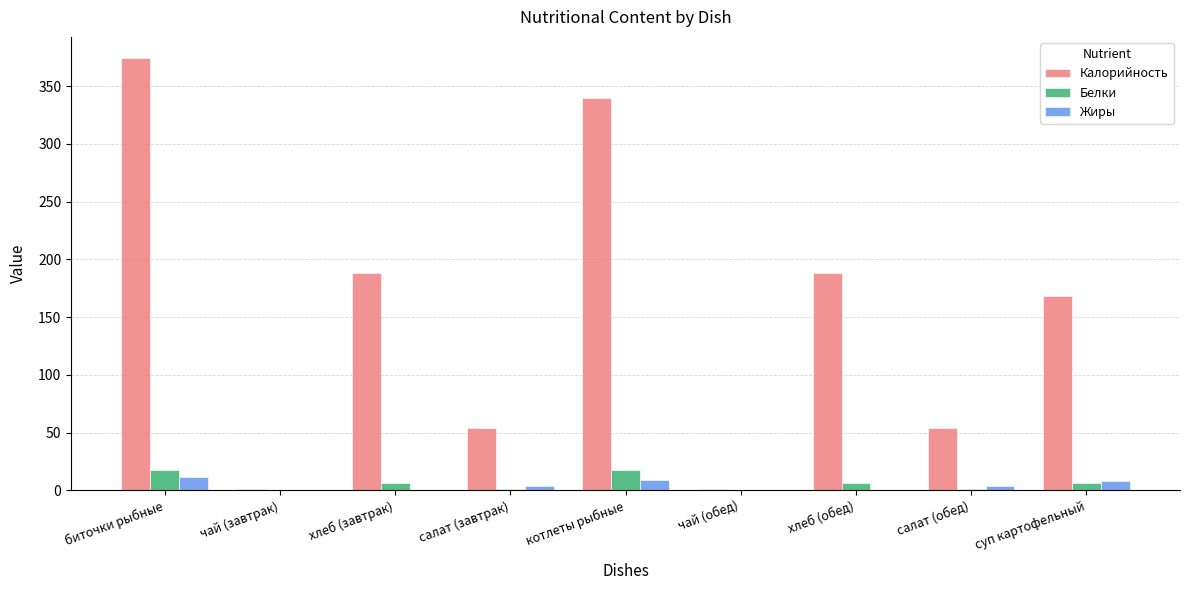

How many groups of bars are there?

9